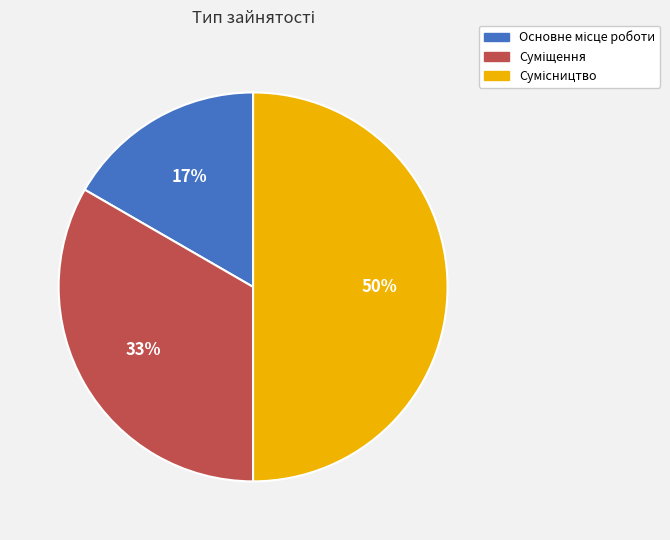

To the nearest percent, what is the difference between the largest and smallest slice percentages?

33%